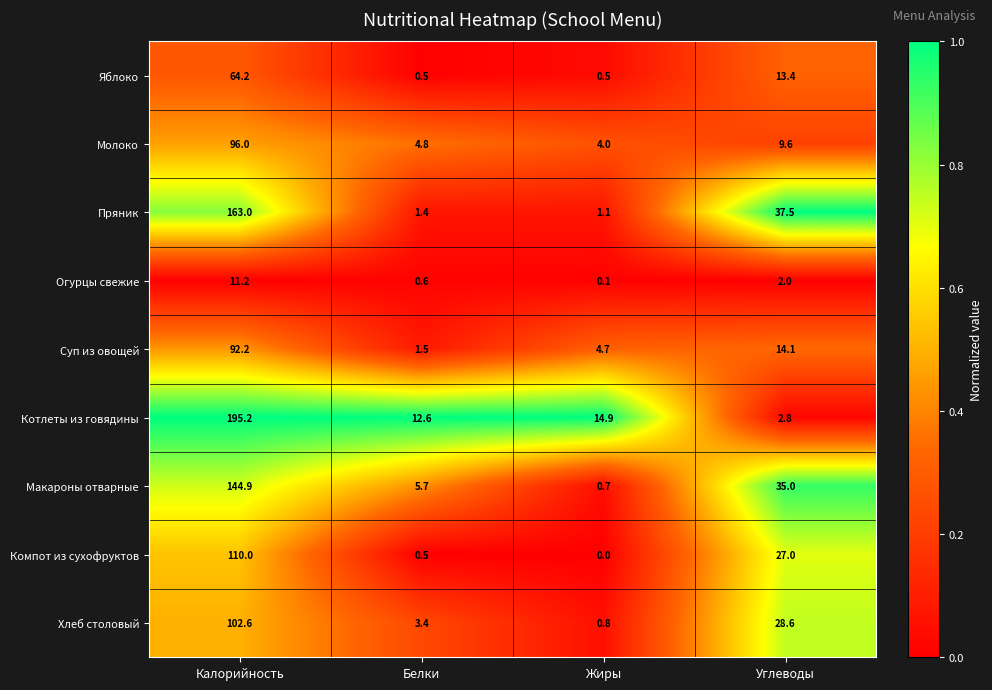

What is the difference between the highest and lowest values at Калорийность?

184.0